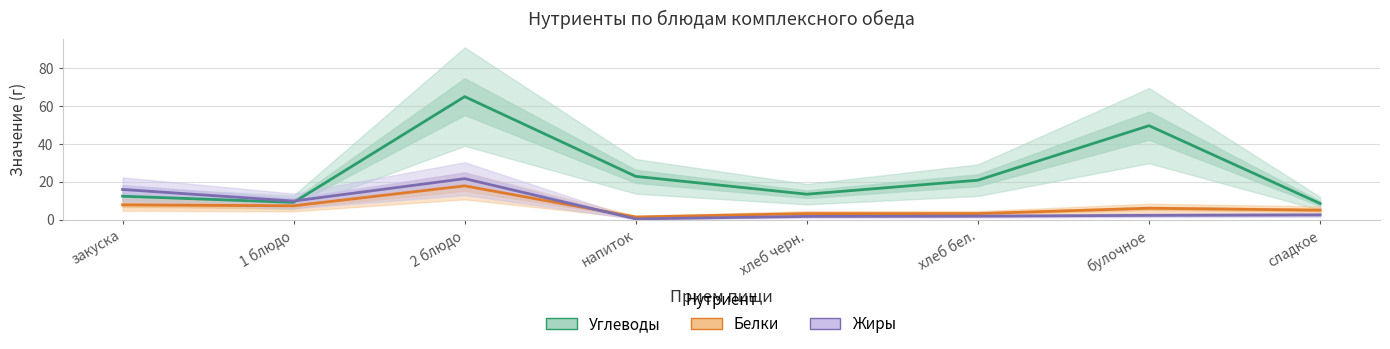

Is the value of Белки at 2 блюдо greater than the value of Жиры at напиток?

Yes